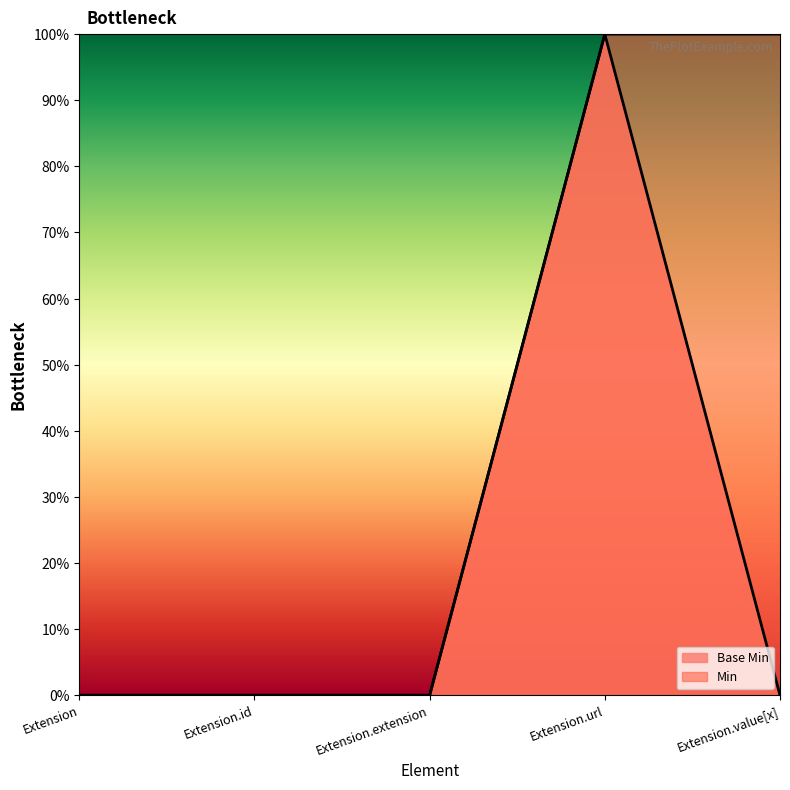

Is it true that the value at Extension.url is 1?

True